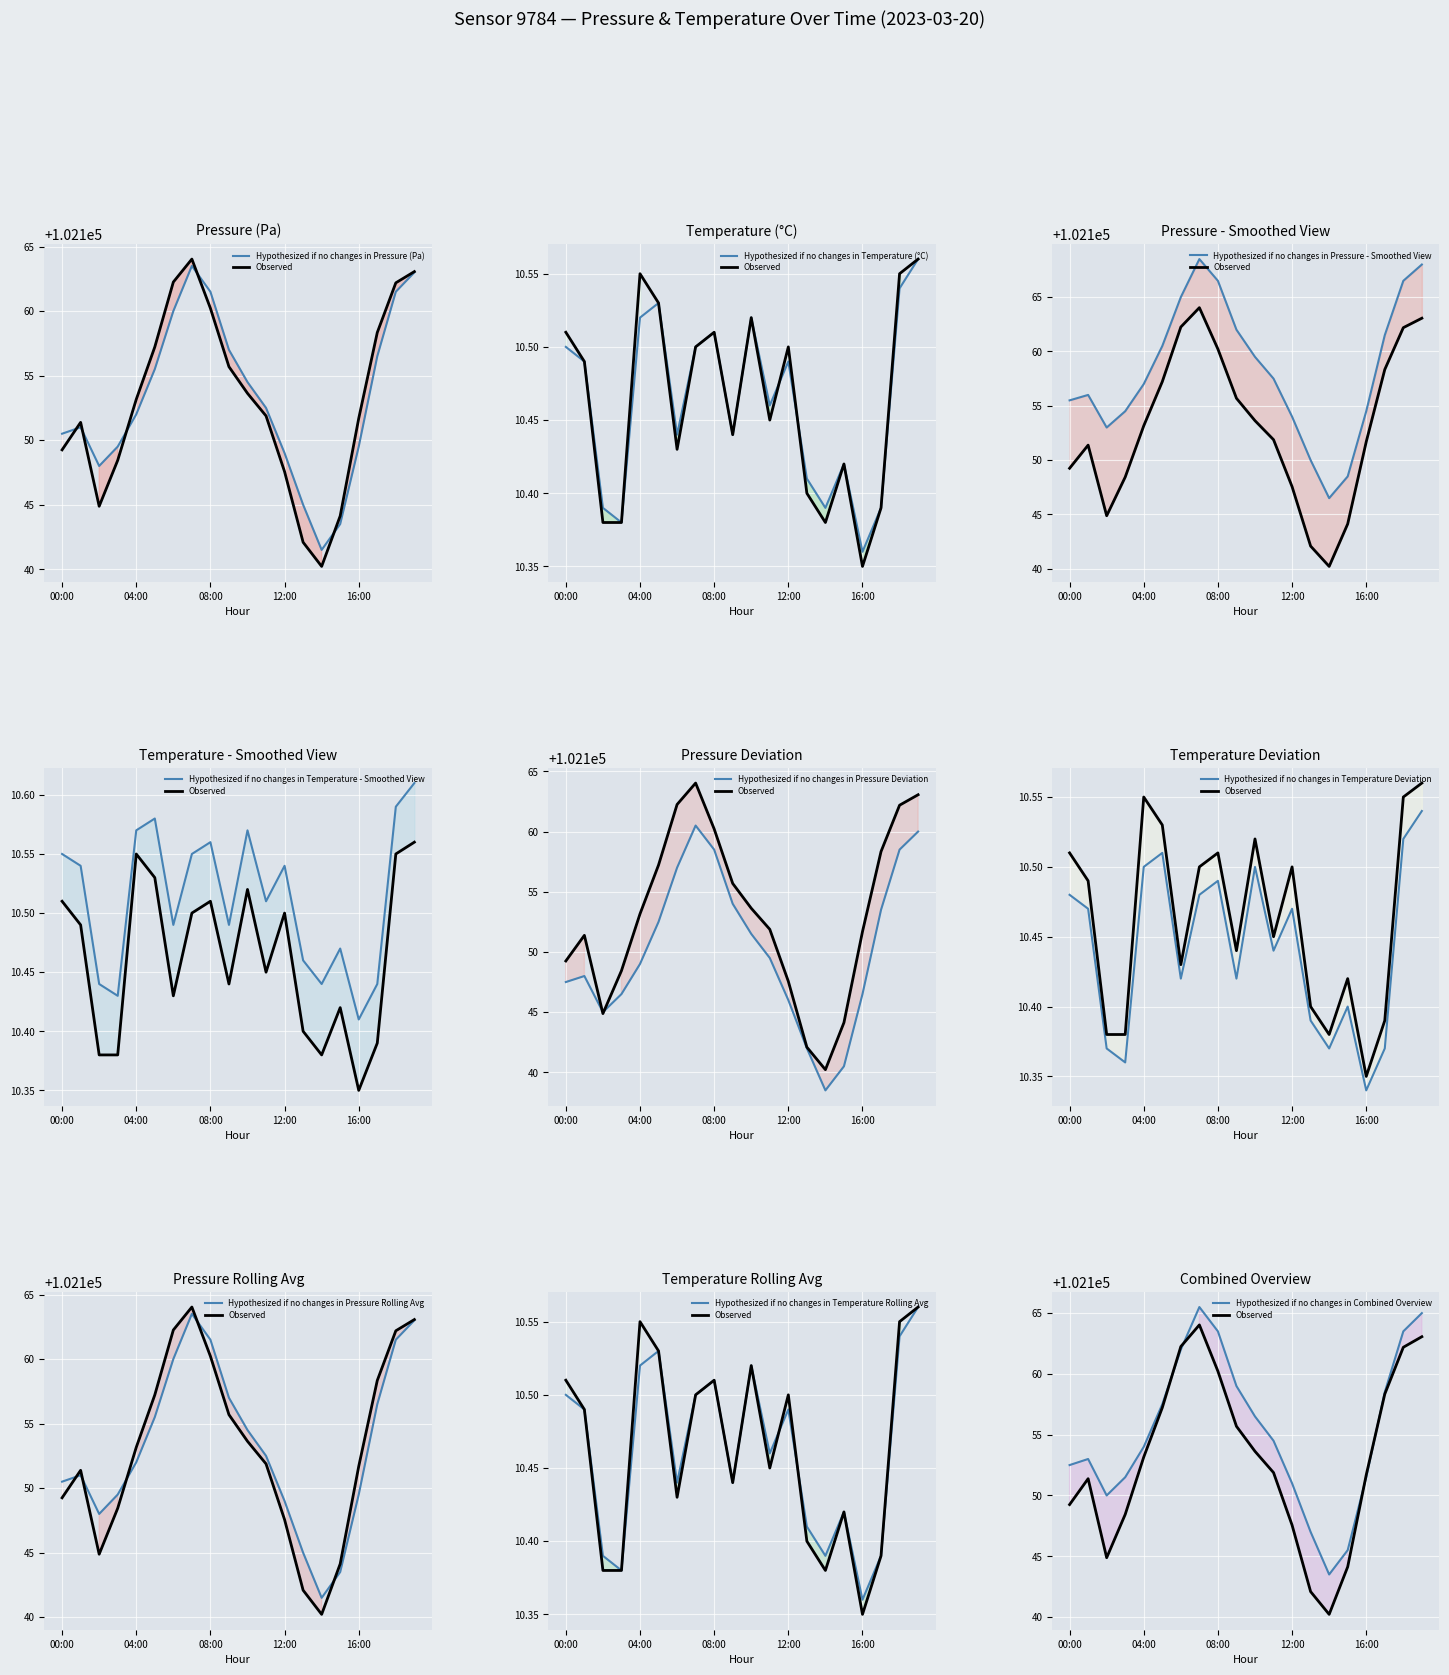

What is the label of the 9th point from the right?

11:00